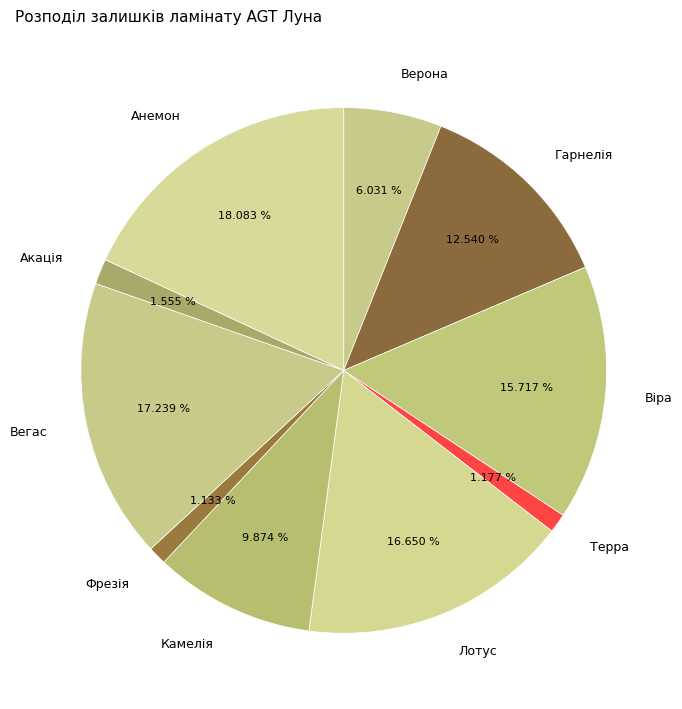

Is there a majority slice in this chart?

No